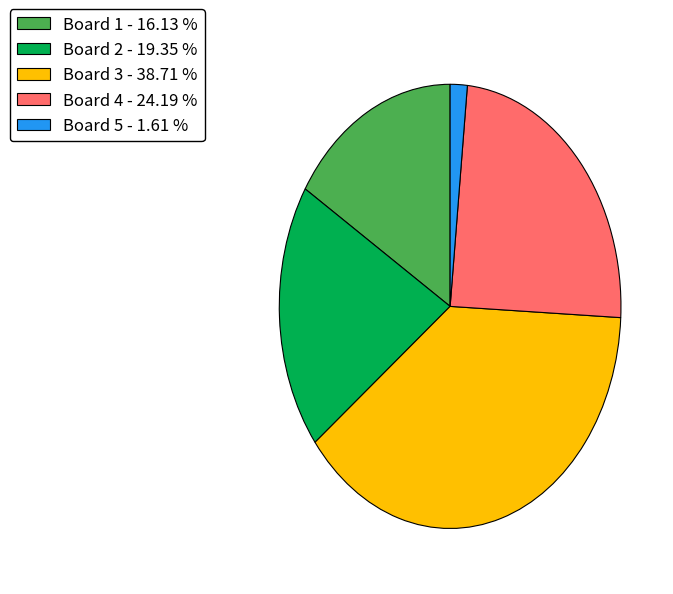

Is there a majority slice in this chart?

No